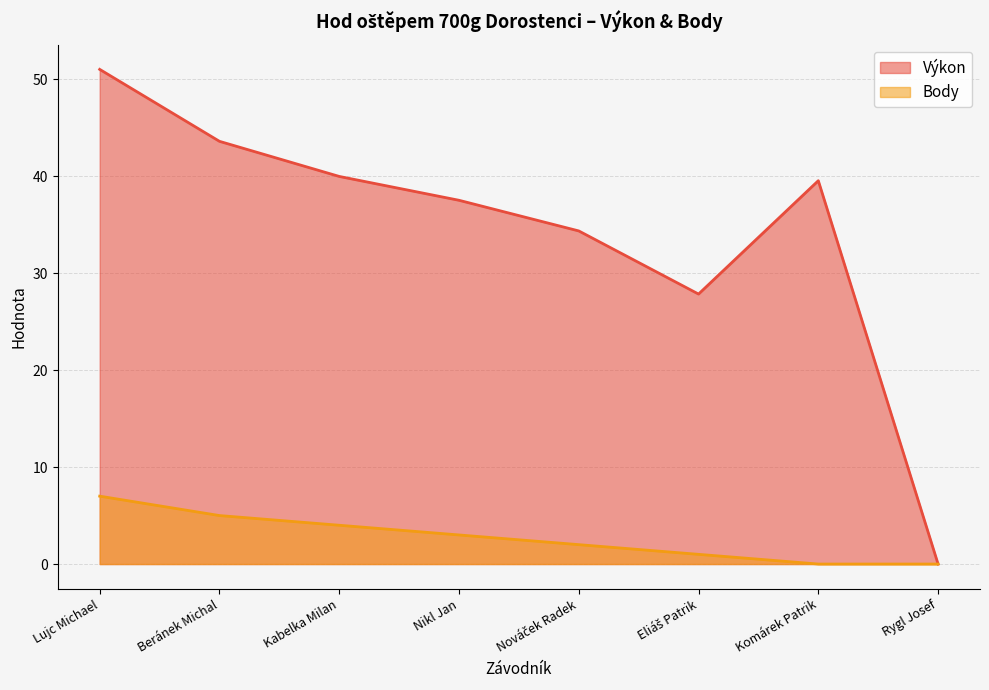

How many distinct data groups are displayed?

2